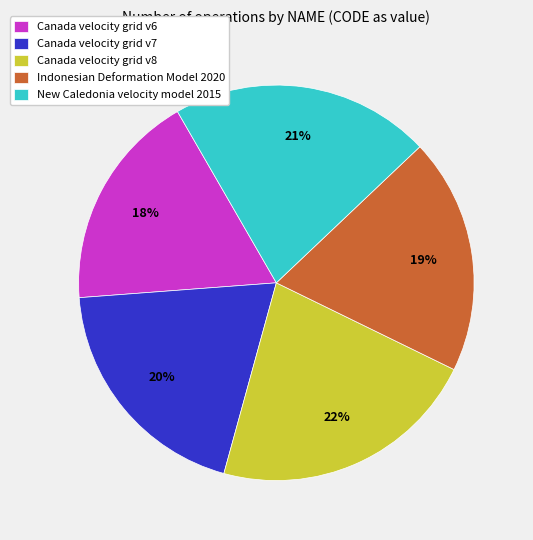

True or false: Indonesian Deformation Model 2020 accounts for 19% of the total.

True